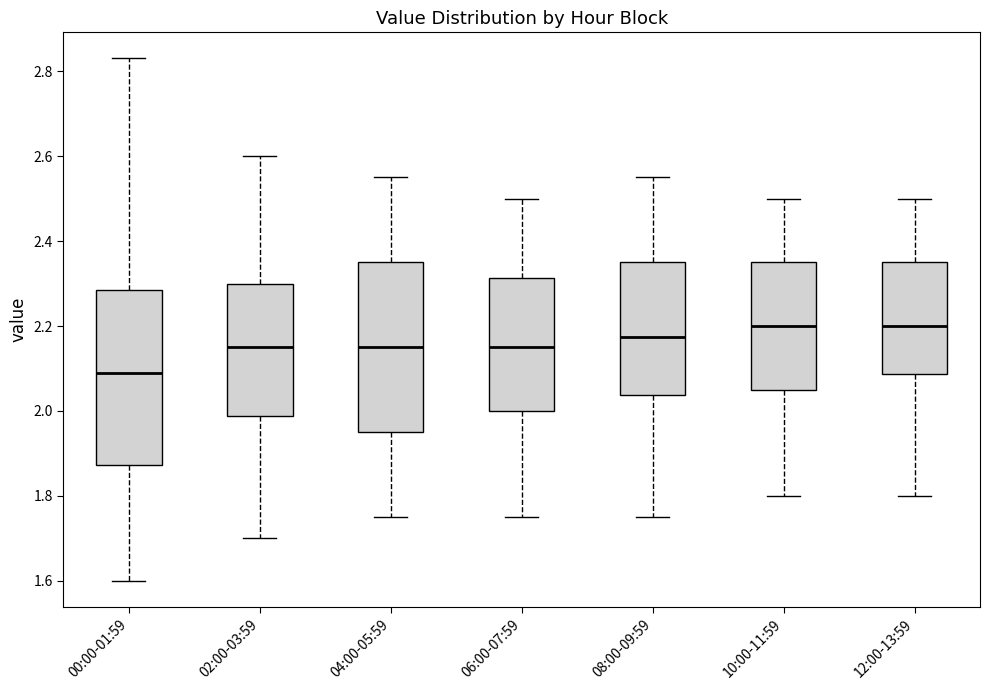

Reading left to right, read every box against the y-axis: the position of its median line, the range the box covers, and the ends of its whiskers. The values are not printed on the chart, so give them approximately, as read against the axis.

00:00-01:59: median 2.10, box 1.88 to 2.28, whiskers 1.60 to 2.84
02:00-03:59: median 2.16, box 1.98 to 2.30, whiskers 1.70 to 2.60
04:00-05:59: median 2.16, box 1.96 to 2.36, whiskers 1.76 to 2.56
06:00-07:59: median 2.16, box 2.00 to 2.32, whiskers 1.76 to 2.50
08:00-09:59: median 2.18, box 2.04 to 2.36, whiskers 1.76 to 2.56
10:00-11:59: median 2.20, box 2.06 to 2.36, whiskers 1.80 to 2.50
12:00-13:59: median 2.20, box 2.08 to 2.36, whiskers 1.80 to 2.50